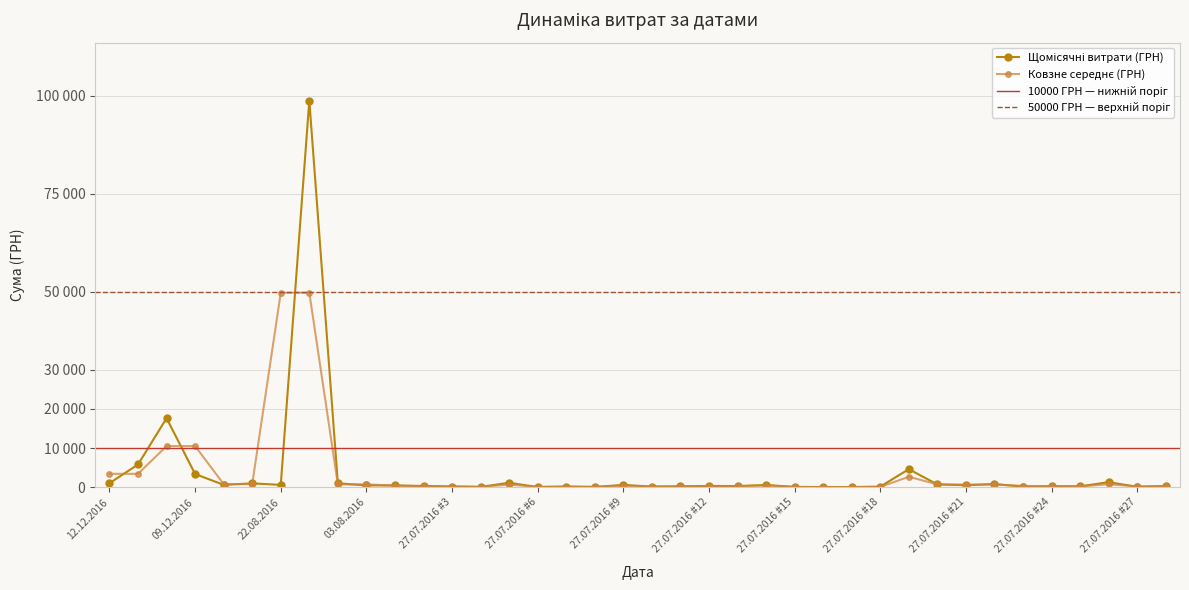

How many values in the Щомісячні витрати (ГРН) series are below 445?

19